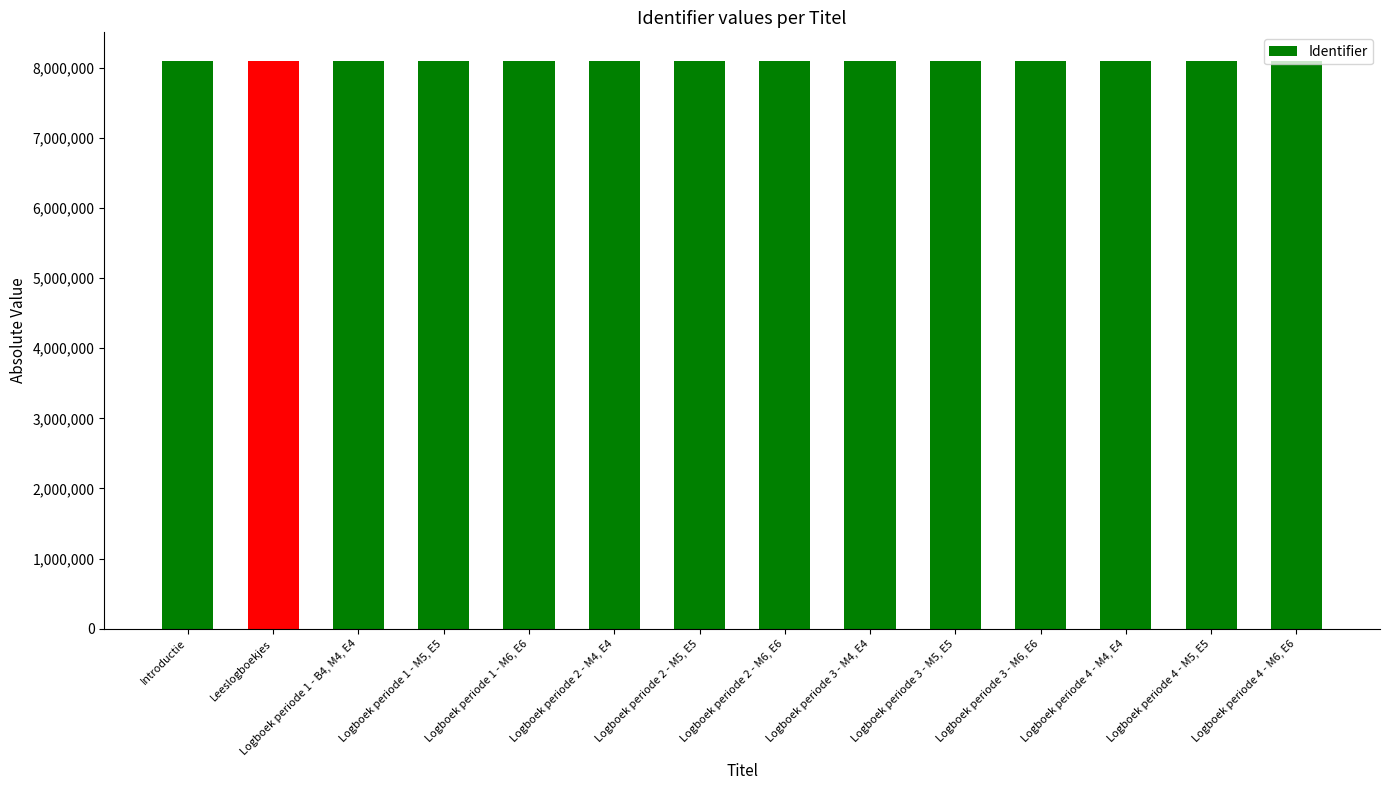

Rank the categories by value from highest to lowest.

Logboek periode 4 - M6, E6, Logboek periode 4 - M5, E5, Logboek periode 4 - M4, E4, Logboek periode 3 - M6, E6, Logboek periode 3 - M5, E5, Logboek periode 3 - M4, E4, Logboek periode 2 - M6, E6, Logboek periode 2 - M5, E5, Logboek periode 2 - M4, E4, Logboek periode 1 - M6, E6, Logboek periode 1 - M5, E5, Logboek periode 1 - B4, M4, E4, Leeslogboekjes, Introductie